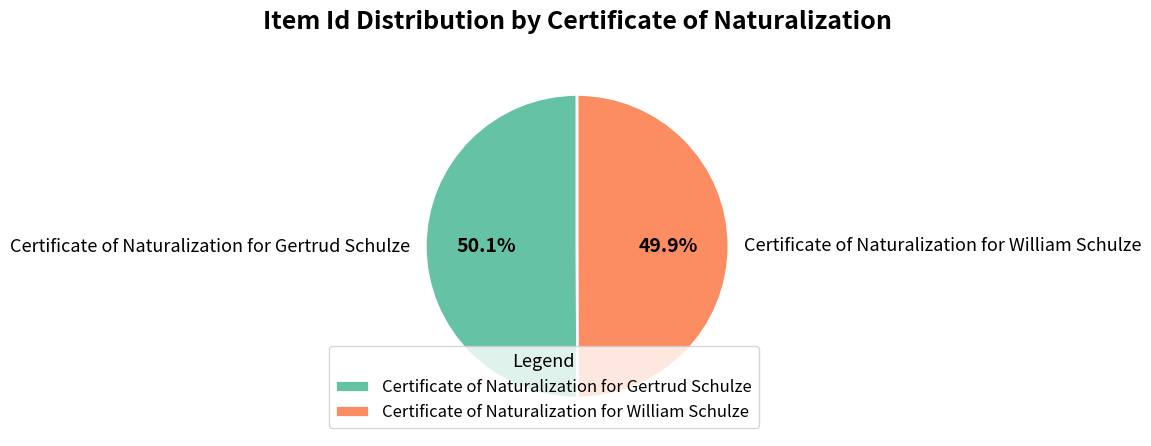

Is there a majority slice in this chart?

Yes